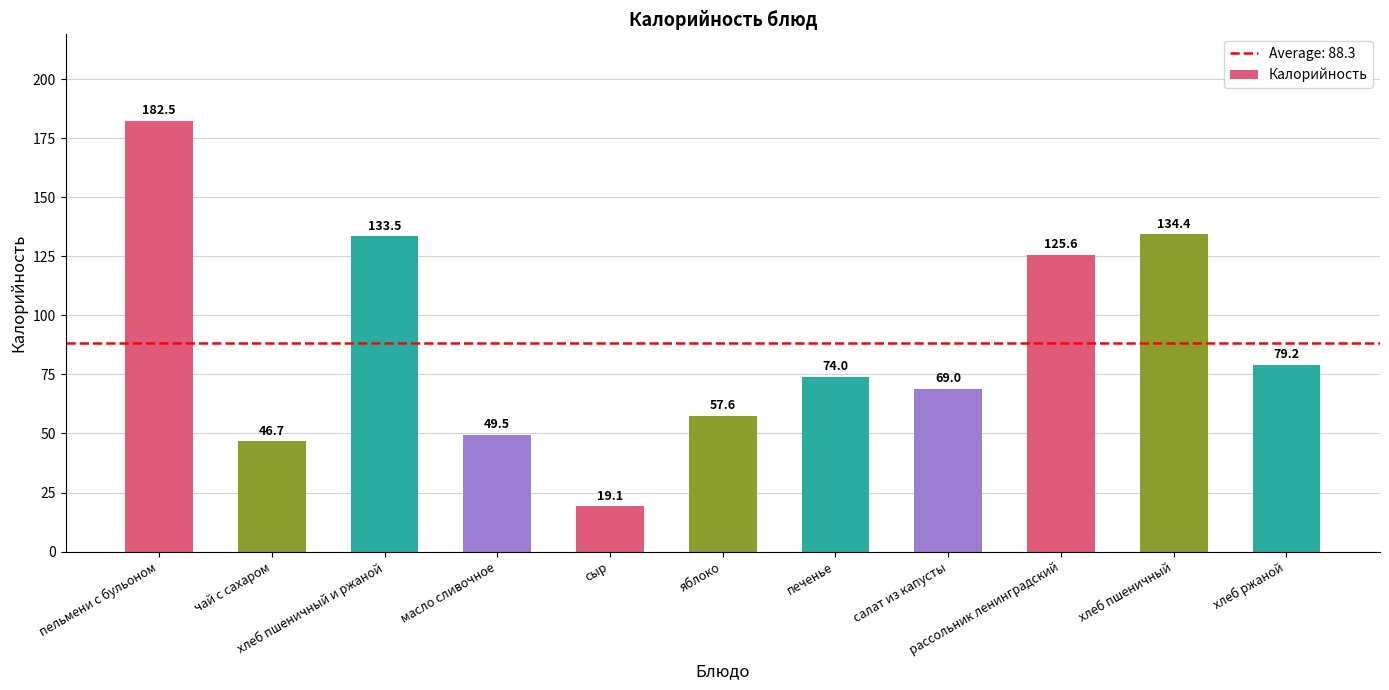

How many distinct data groups are displayed?

1